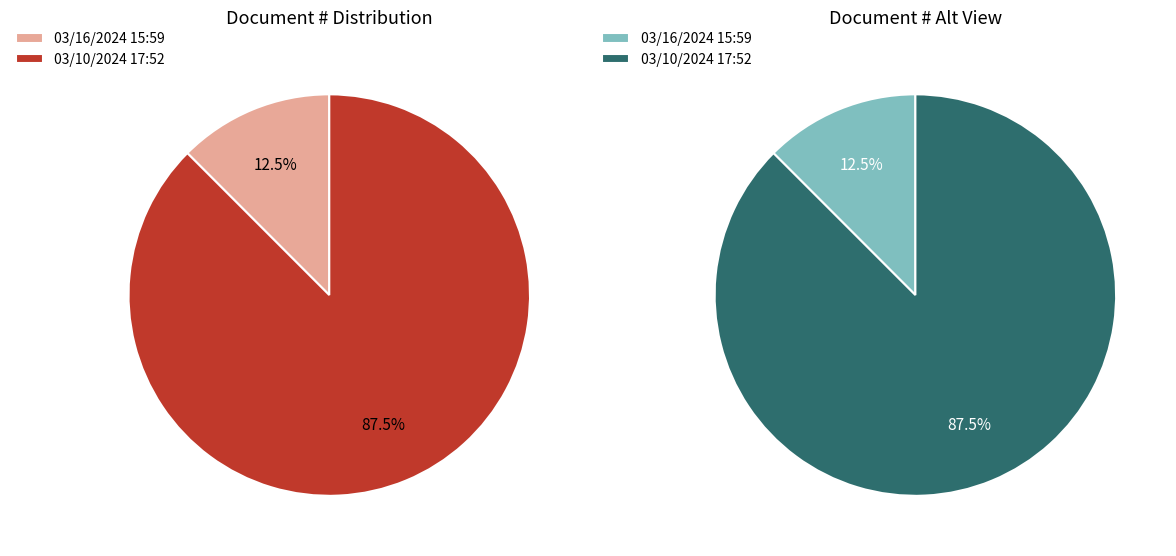

Which category has the smallest portion of the pie?

03/16/2024 15:59